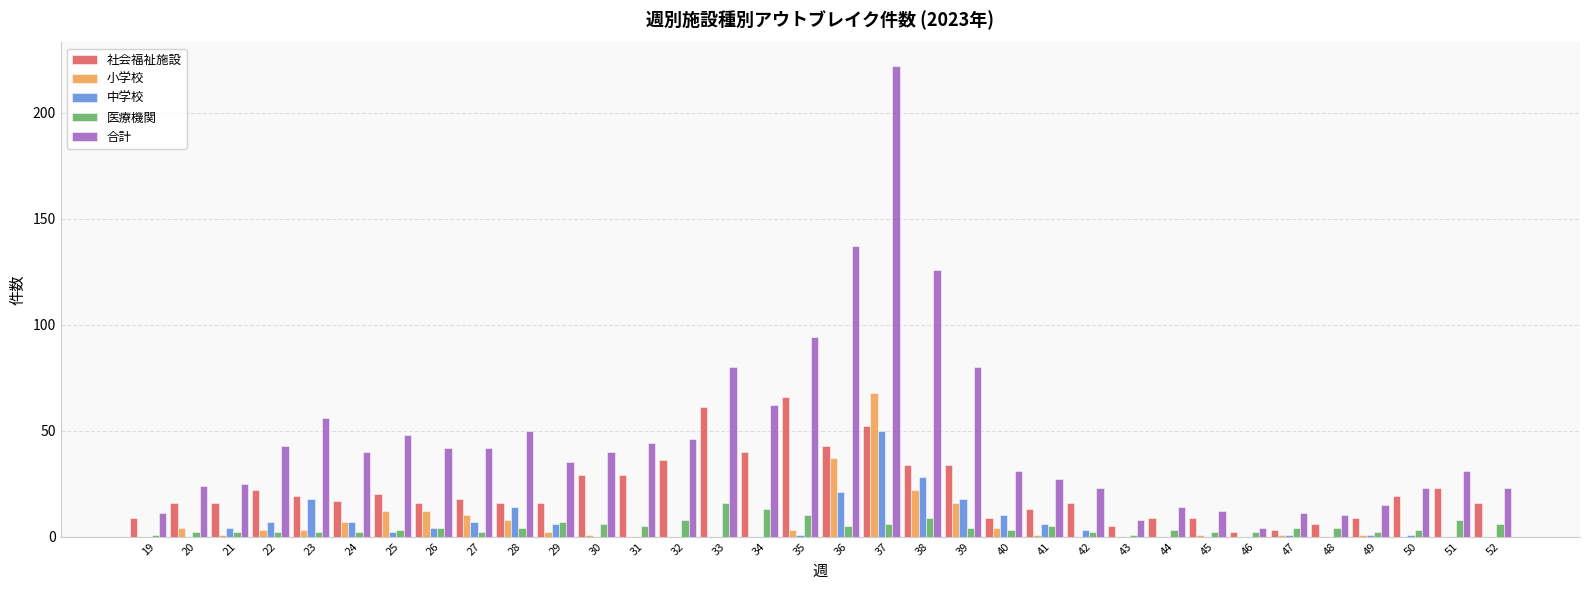

What is the highest value of the 小学校 series?

68